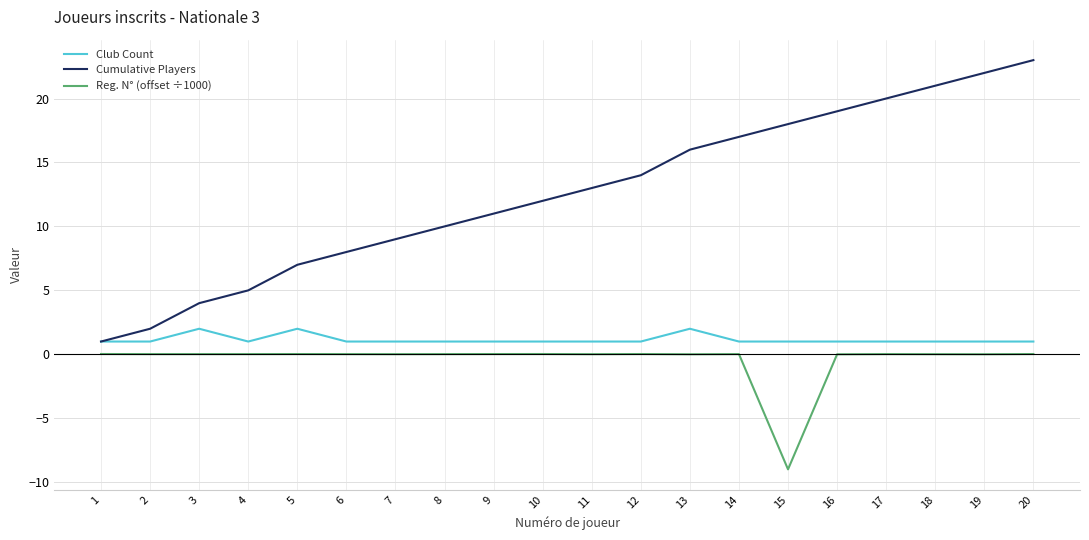

True or false: Club Count and Reg. N° (offset ÷1000) cross at least once.

False